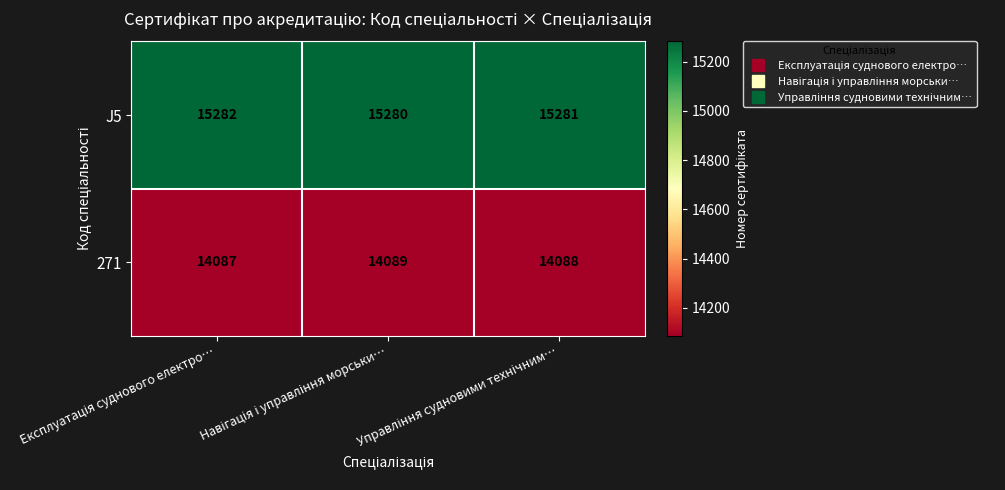

What is the greatest value displayed?

15282